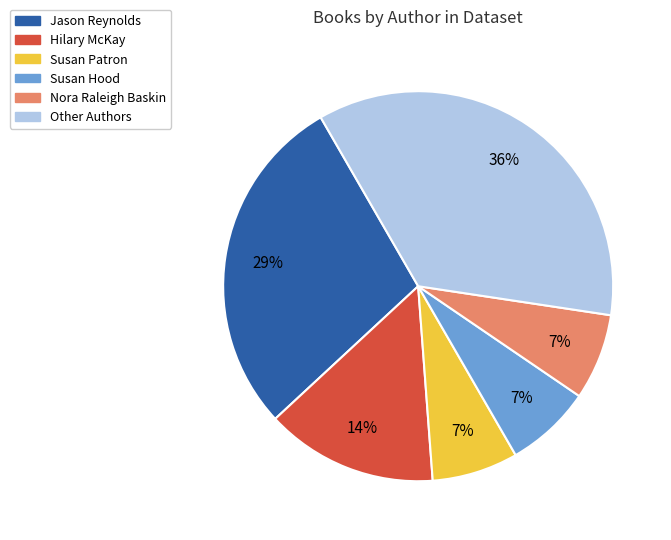

How many segments does this pie chart have?

6